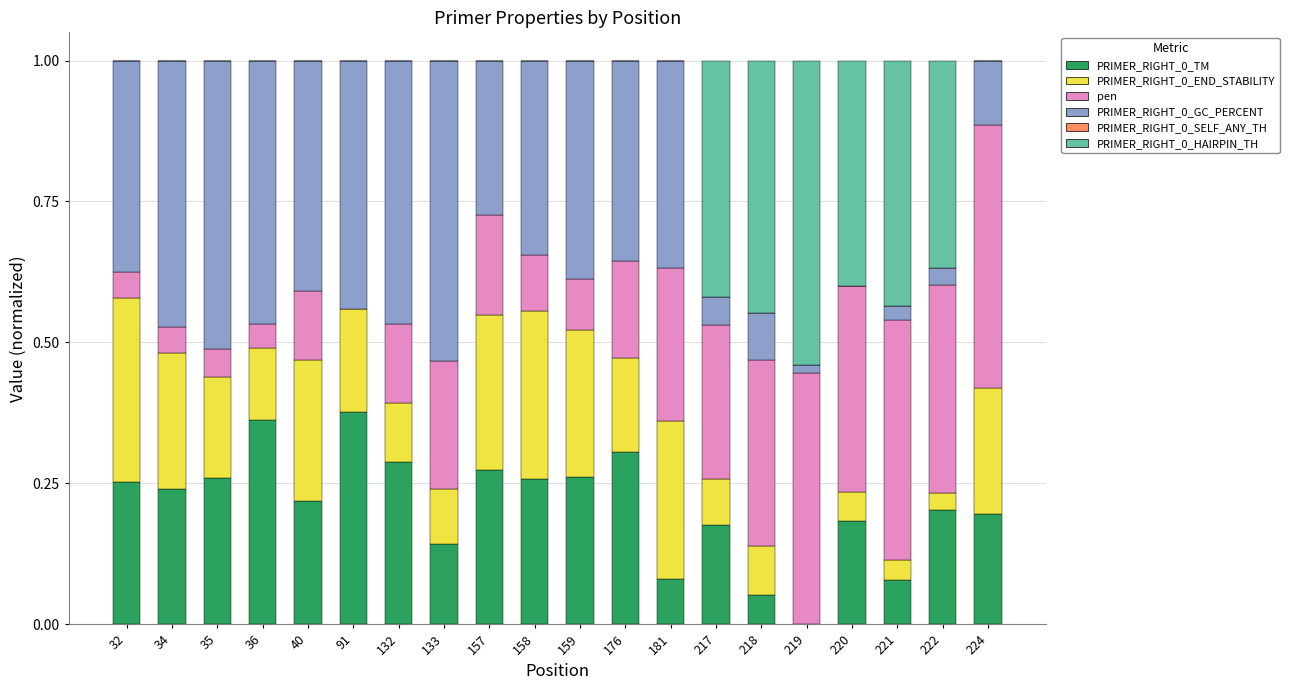

What is the total value across all series at 224?

1.0